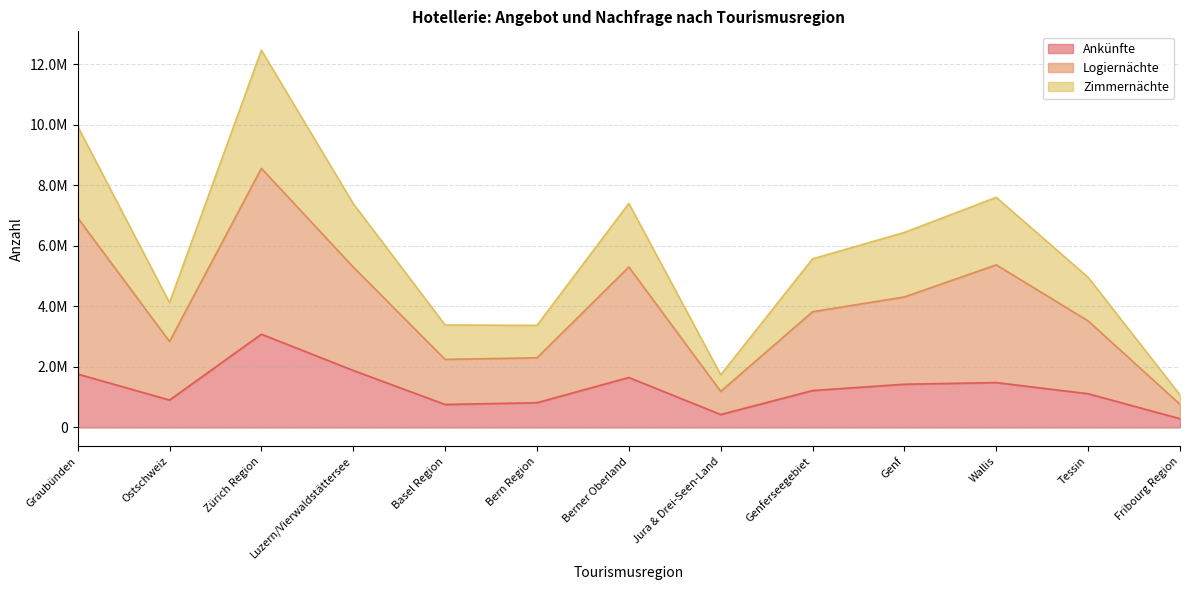

Does the chart have visible grid lines?

Yes